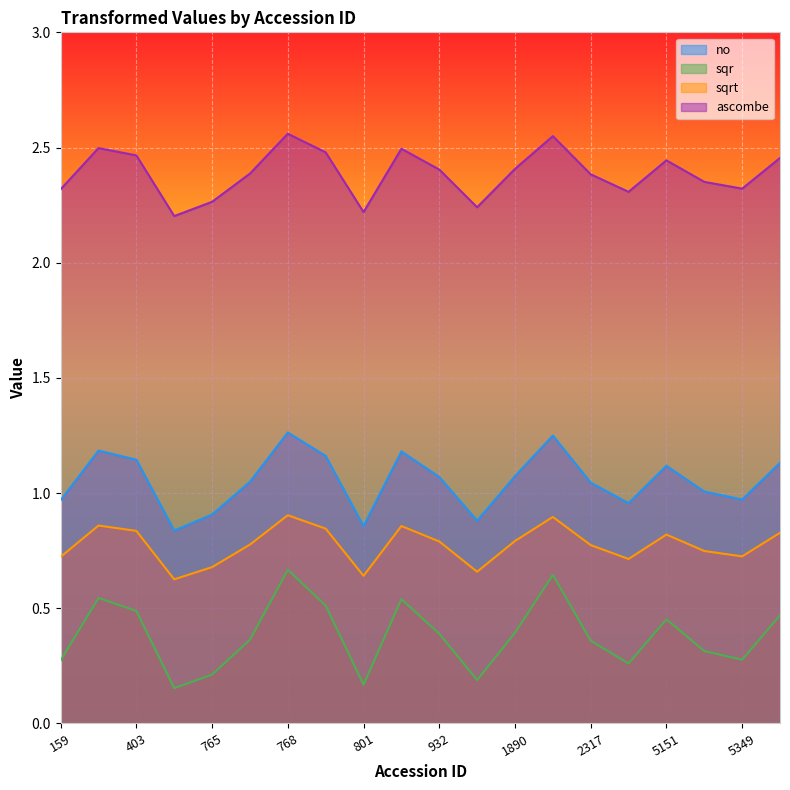

Which category has the highest value in the sqrt series?

768